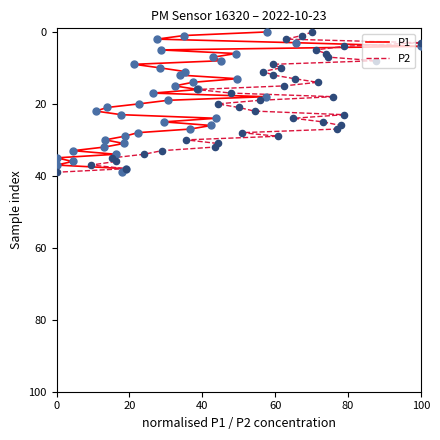

What are all the series names shown in the legend?

P1, P2